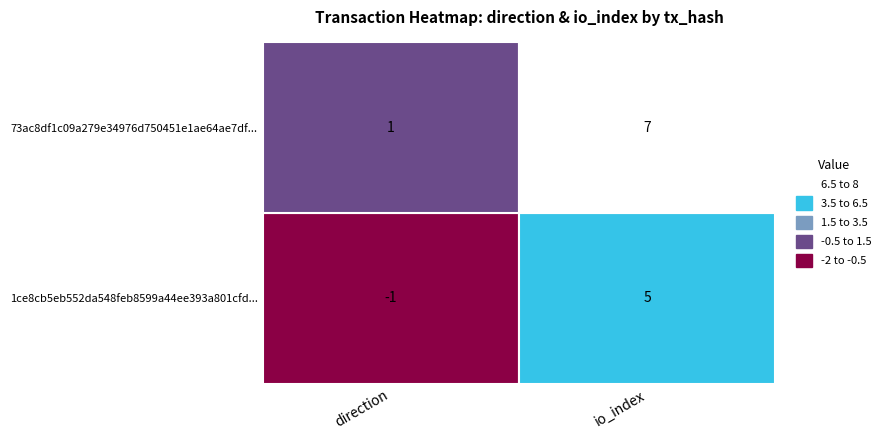

What is the total value across all series at 1?

12